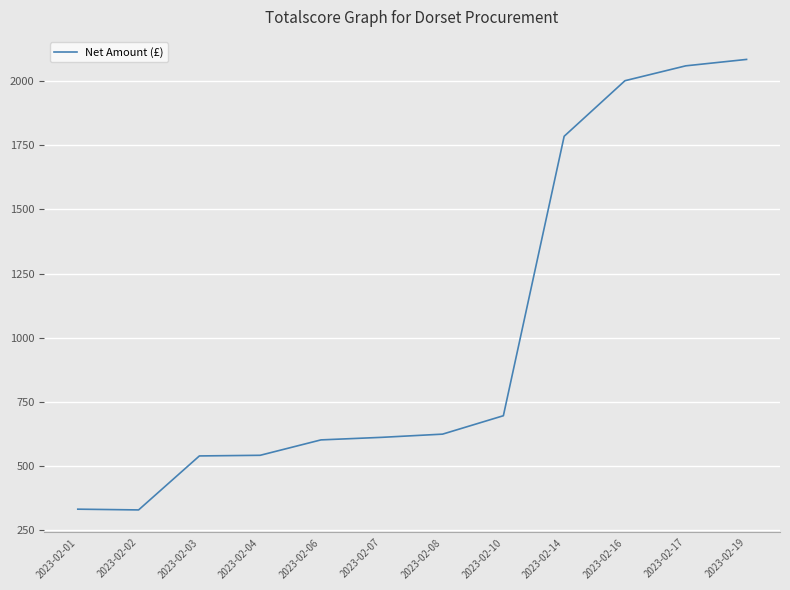

Is this an area chart (filled region under the line)?

No